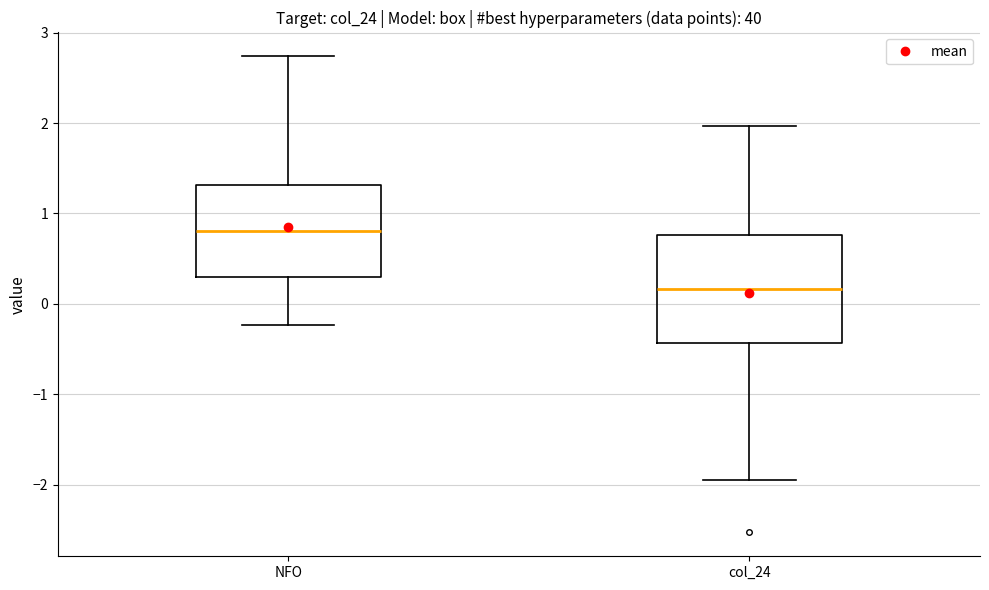

Which box has the lowest median line?

col_24